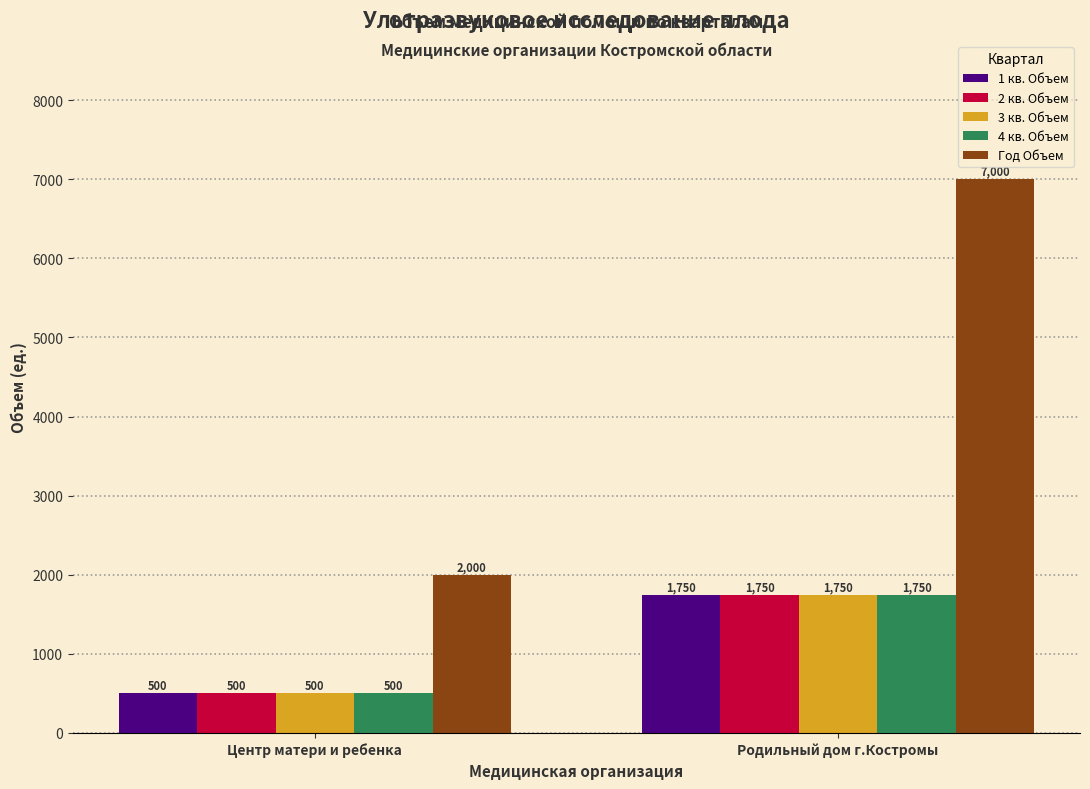

The 2 кв. Объем series shows 3115 at Родильный дом г.Костромы. True or false?

False